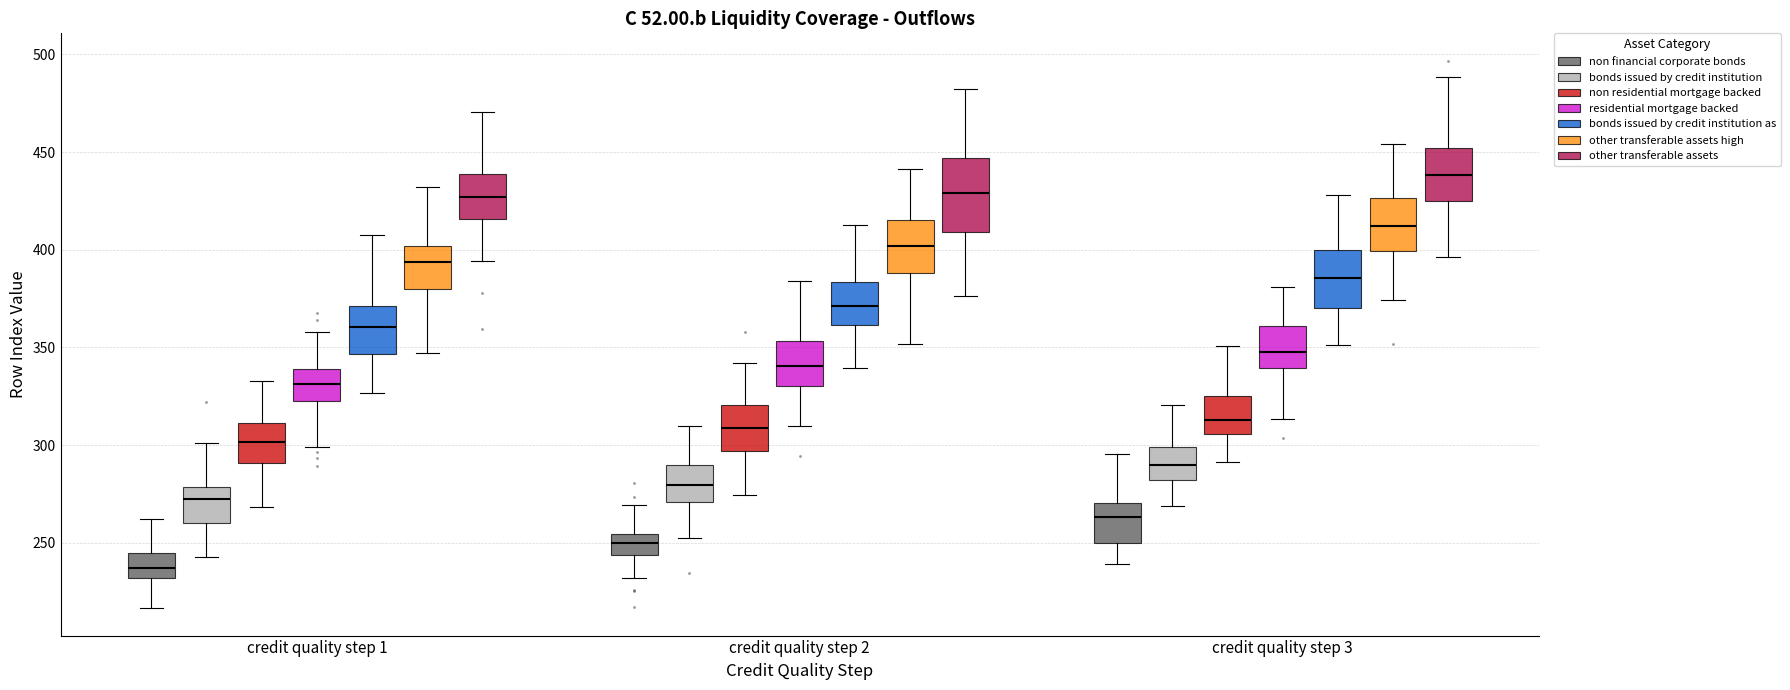

Where does the median line of the box for credit quality step 2 (other transferable assets high) sit on the y-axis? The values are not printed on the chart, so give them approximately, as read against the axis.

400